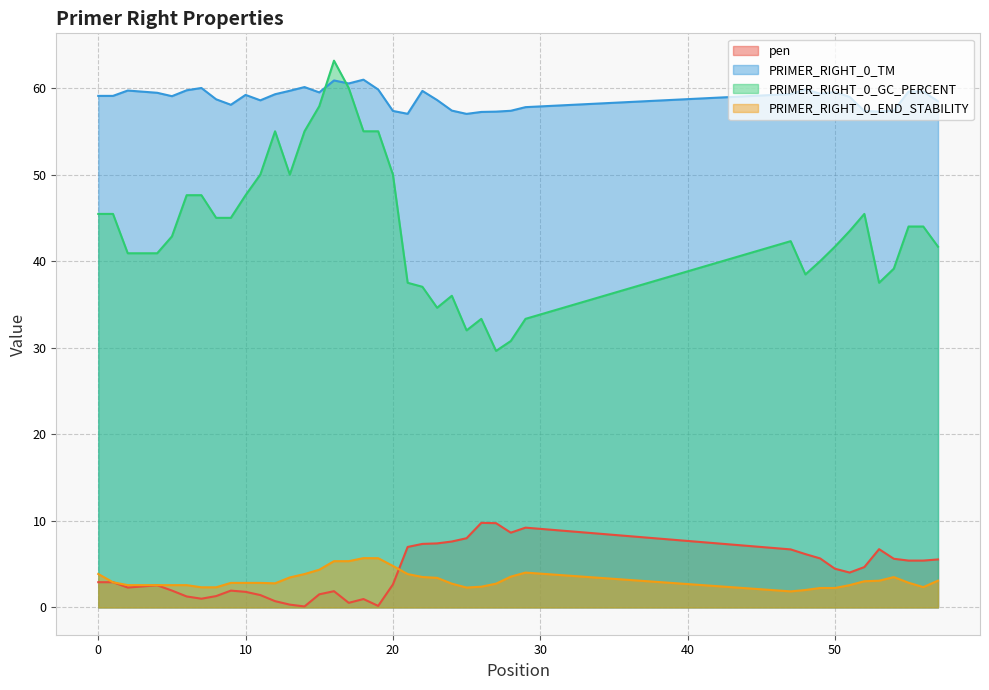

What are all the series names shown in the legend?

pen, PRIMER_RIGHT_0_TM, PRIMER_RIGHT_0_GC_PERCENT, PRIMER_RIGHT_0_END_STABILITY